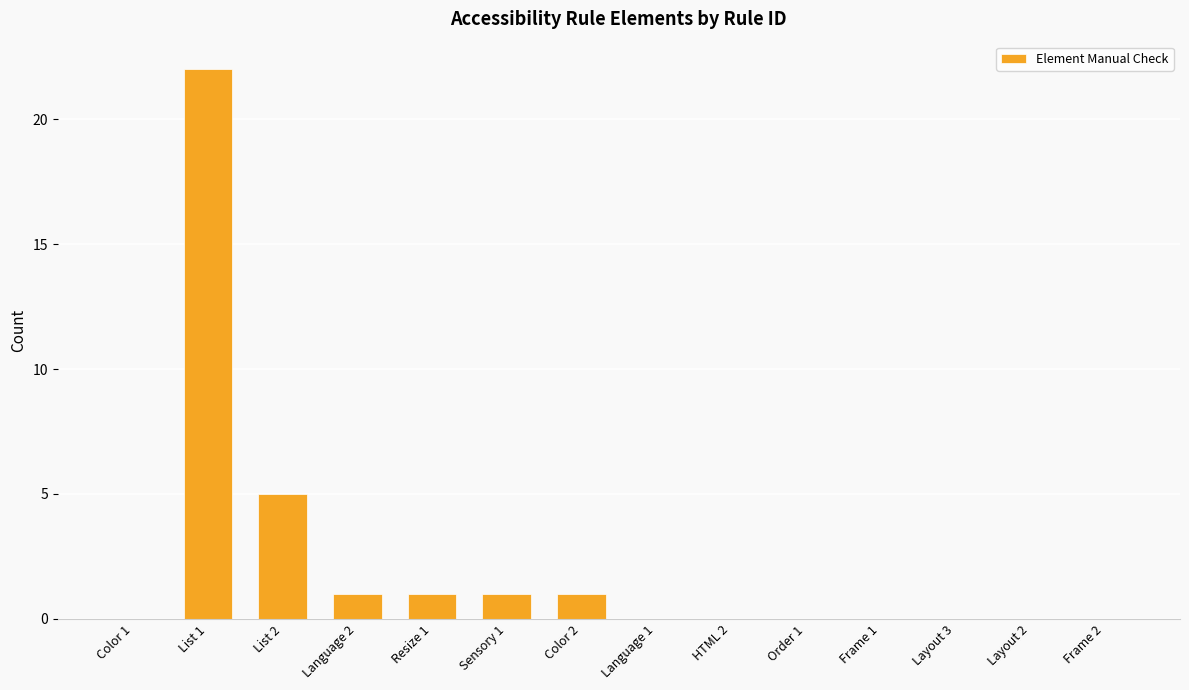

Where is the data nearest to the value 11?

List 2